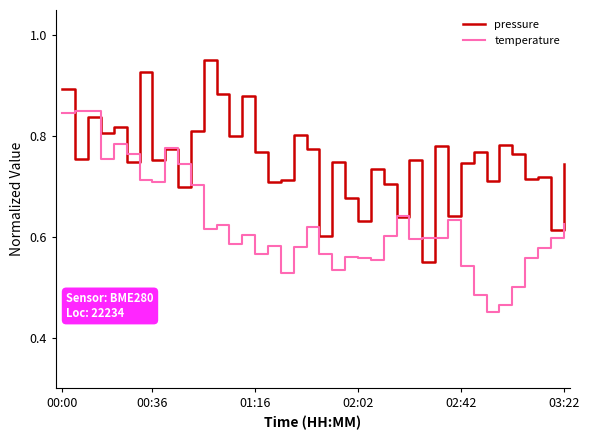

Which series has the largest total across all categories?

pressure